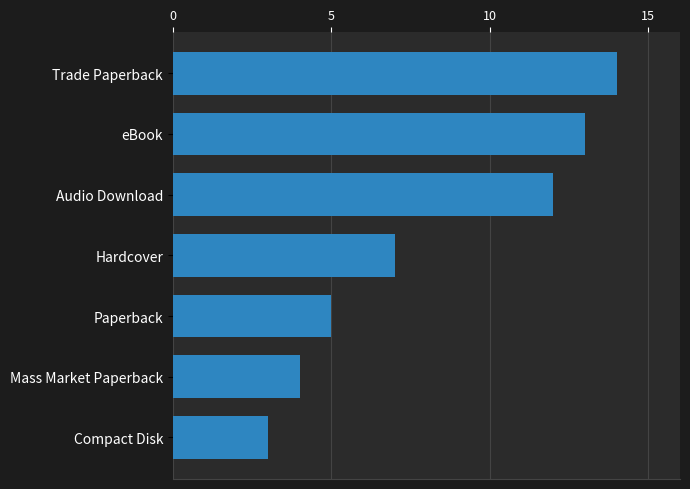

Is it true that the value at Hardcover is 7?

True